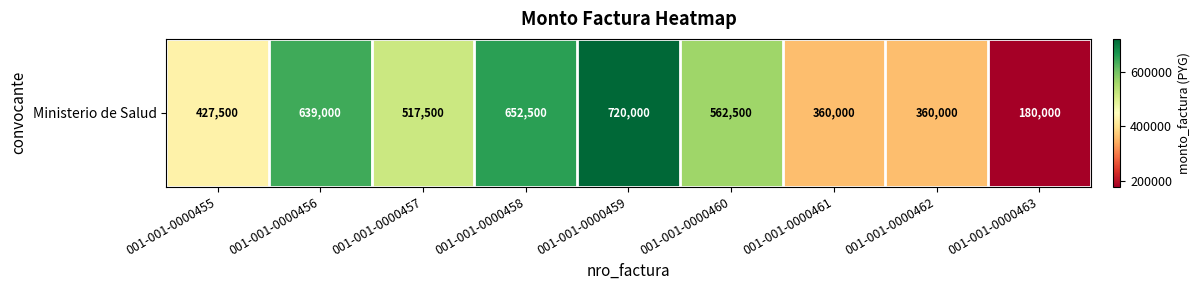

Reading left to right, what are all the values shown in this chart?

427500	639000	517500	652500	720000	562500	360000	360000	180000